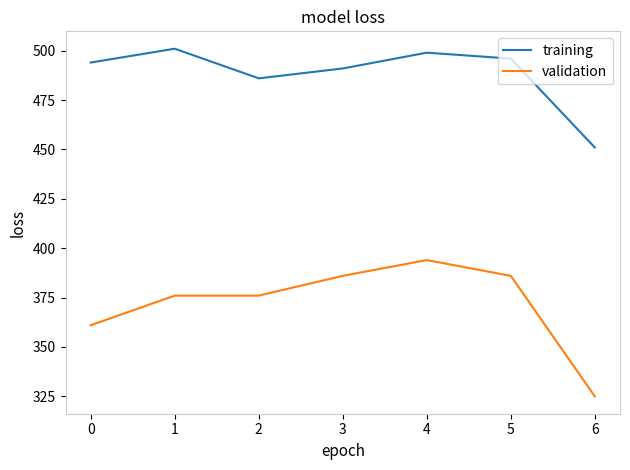

What is the difference between the highest and lowest values at 1?

125